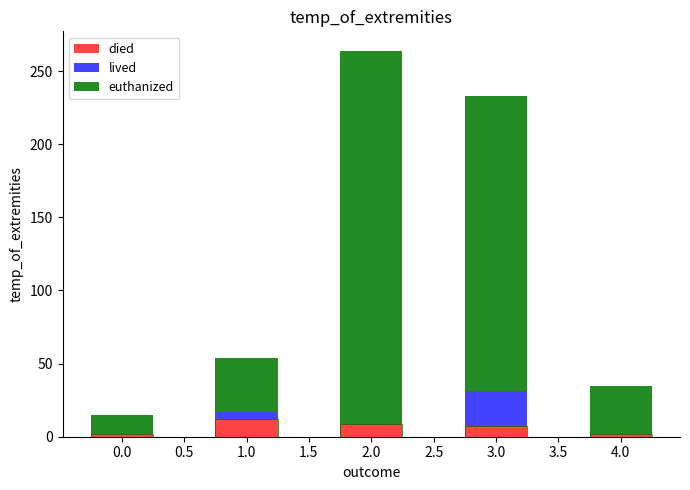

Count the number of categories in the chart.

5